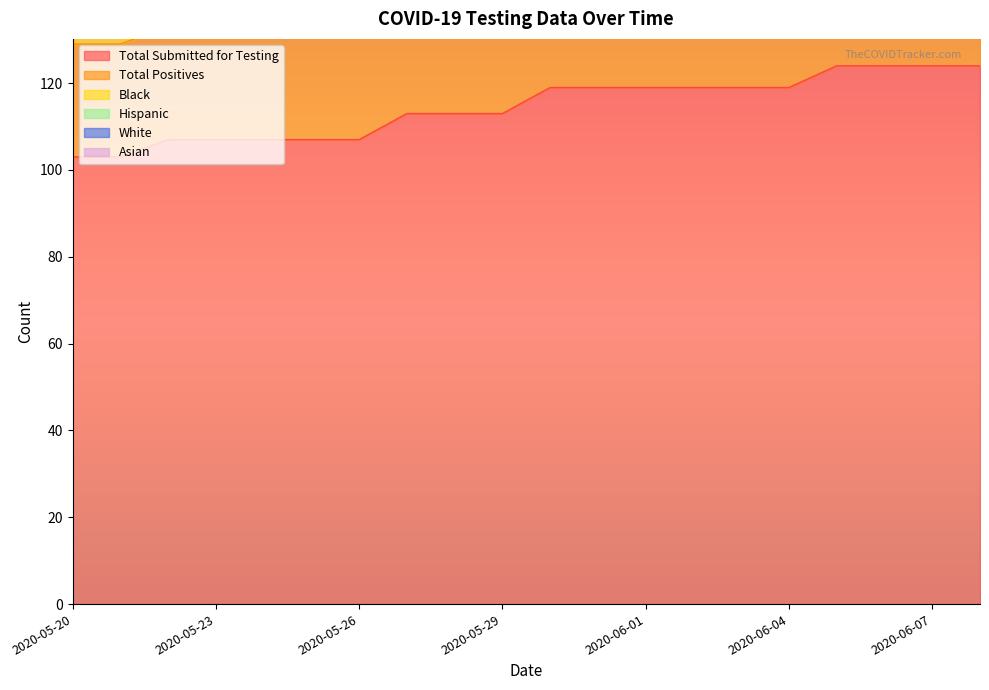

What is the difference between the Total Submitted for Testing values at 2020-06-01 and 2020-06-07?

5